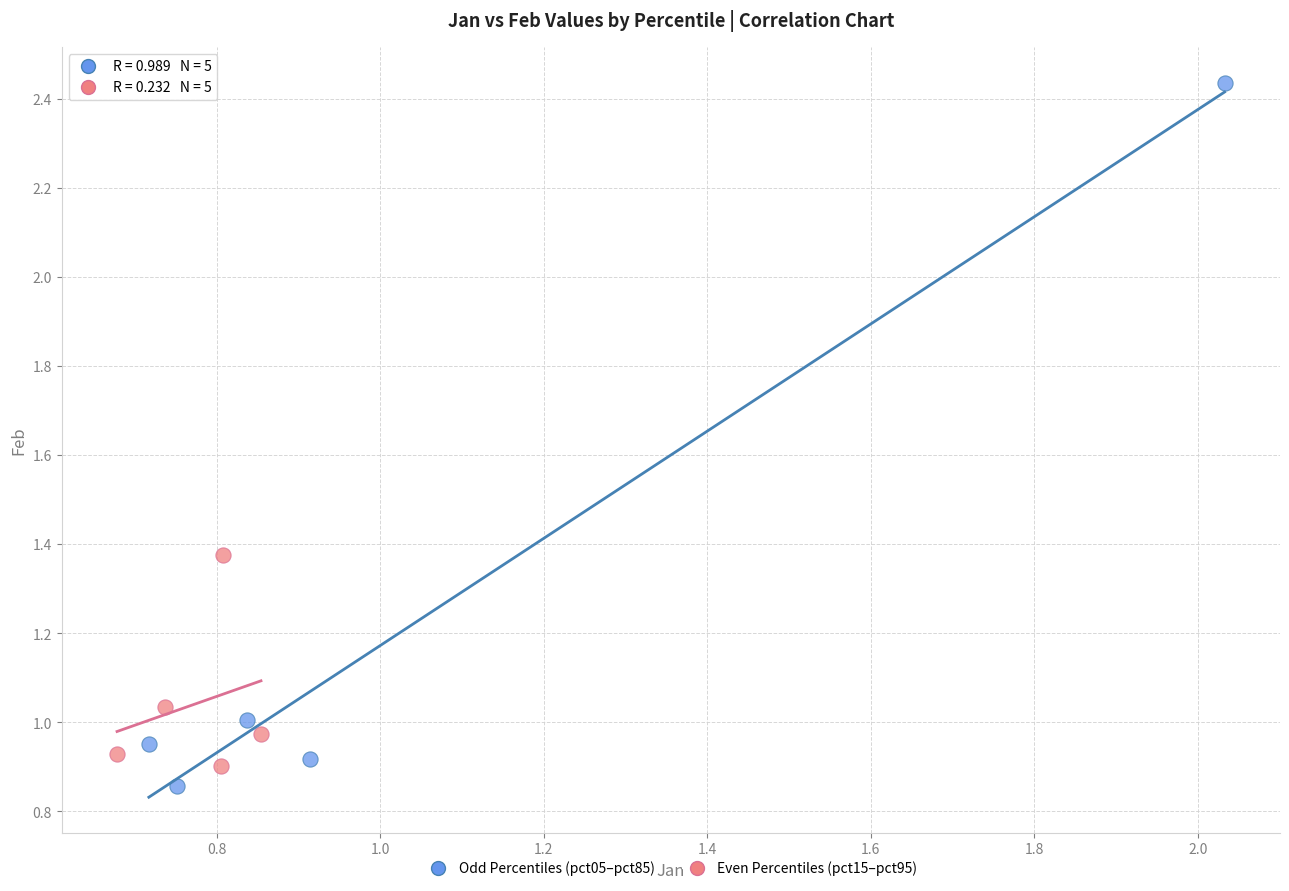

Which series contains the highest Y value?

Odd Percentiles (pct05–pct85)